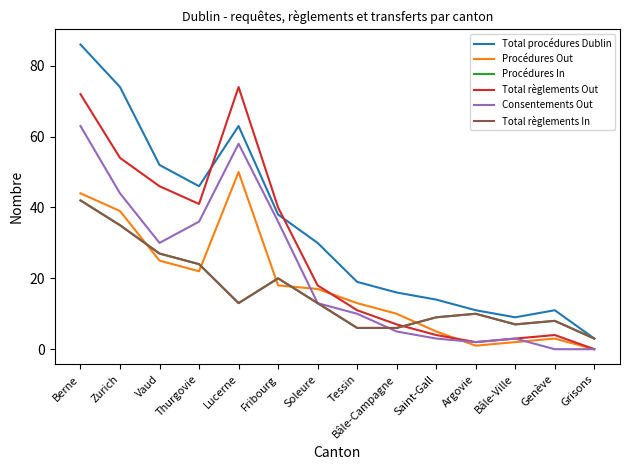

At which label does Total procédures Dublin reach its peak?

Berne